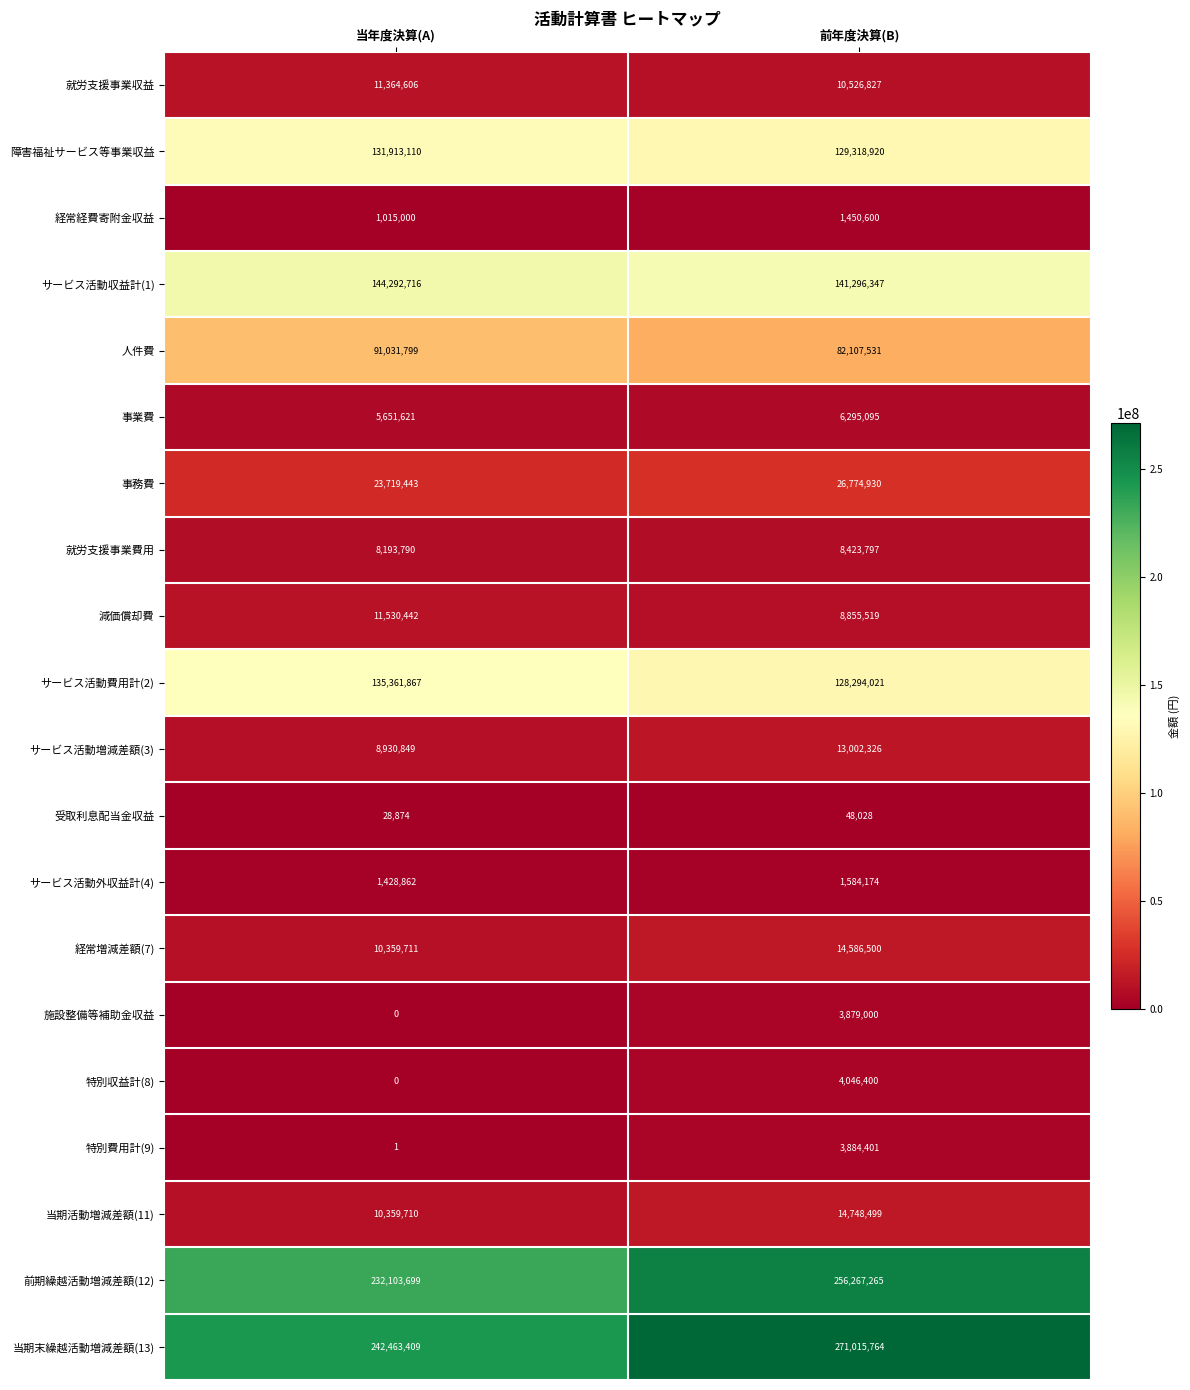

What is the sum of all 人件費 values?

173139330